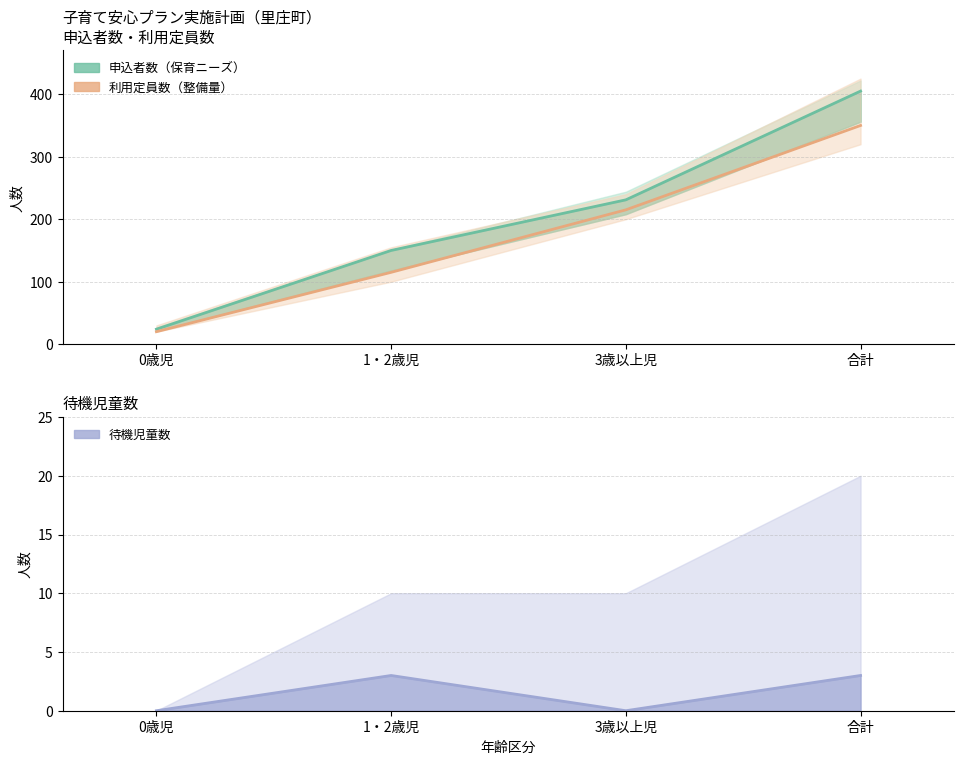

What is the sum of the 申込者数 中央値 values at 合計 and 1・2歳児?

555